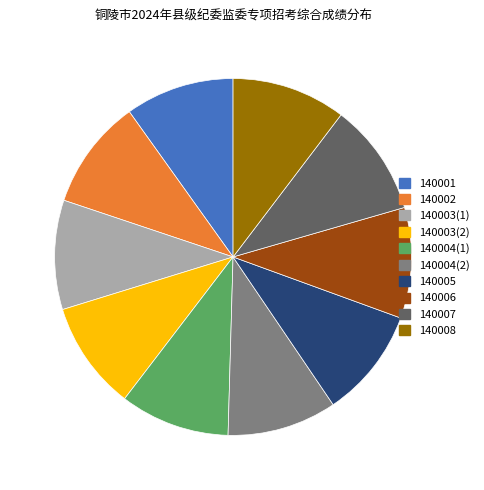

Does any single category account for the majority?

No